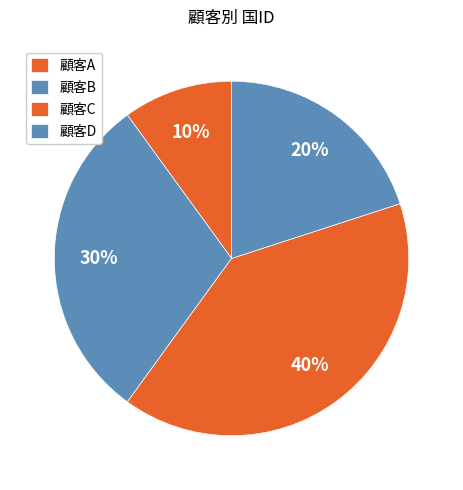

To the nearest percent, what percentage of the pie is 顧客B?

30%